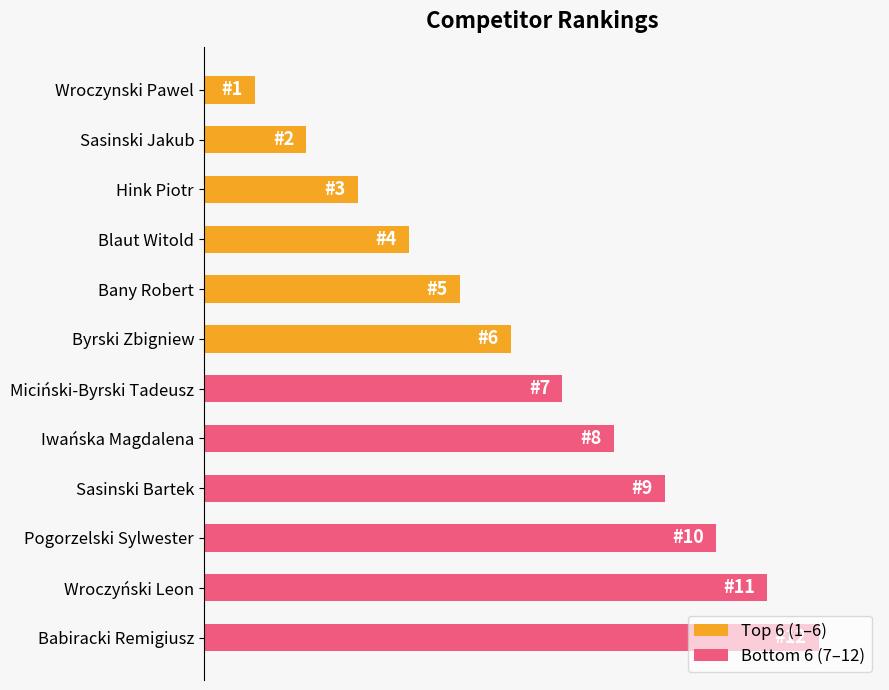

Does the chart contain any negative values?

No